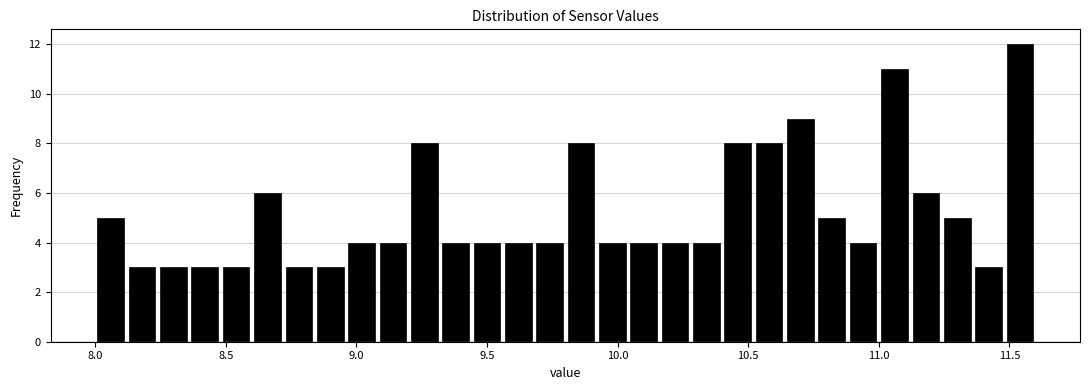

Read against the x-axis, roughly where is the centre of the tallest bar?

11.55